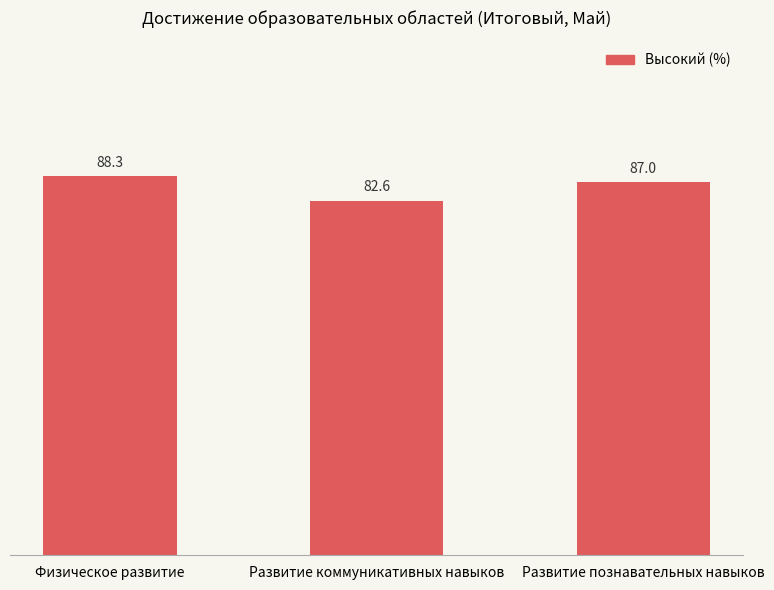

What is the ratio of the value at Физическое развитие to the value at Развитие коммуникативных навыков?

1.1